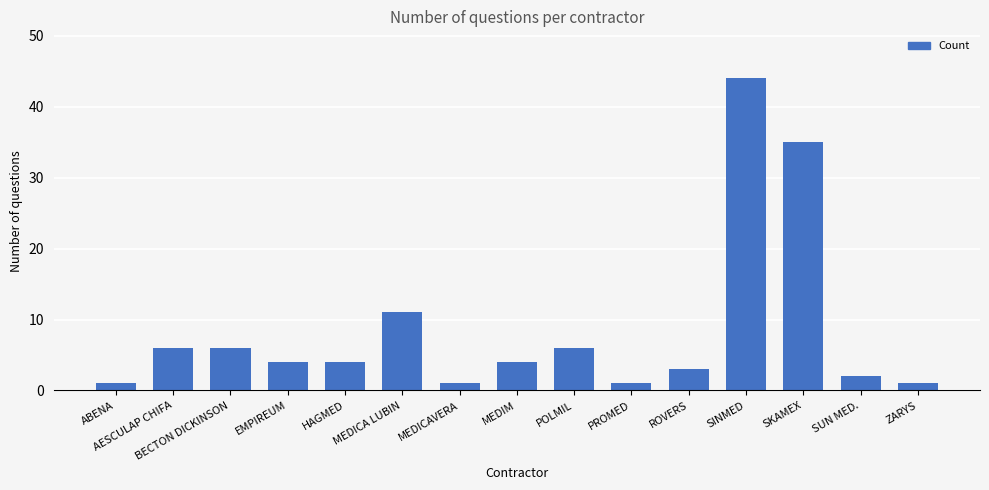

True or false: the data shows 22 at SKAMEX.

False